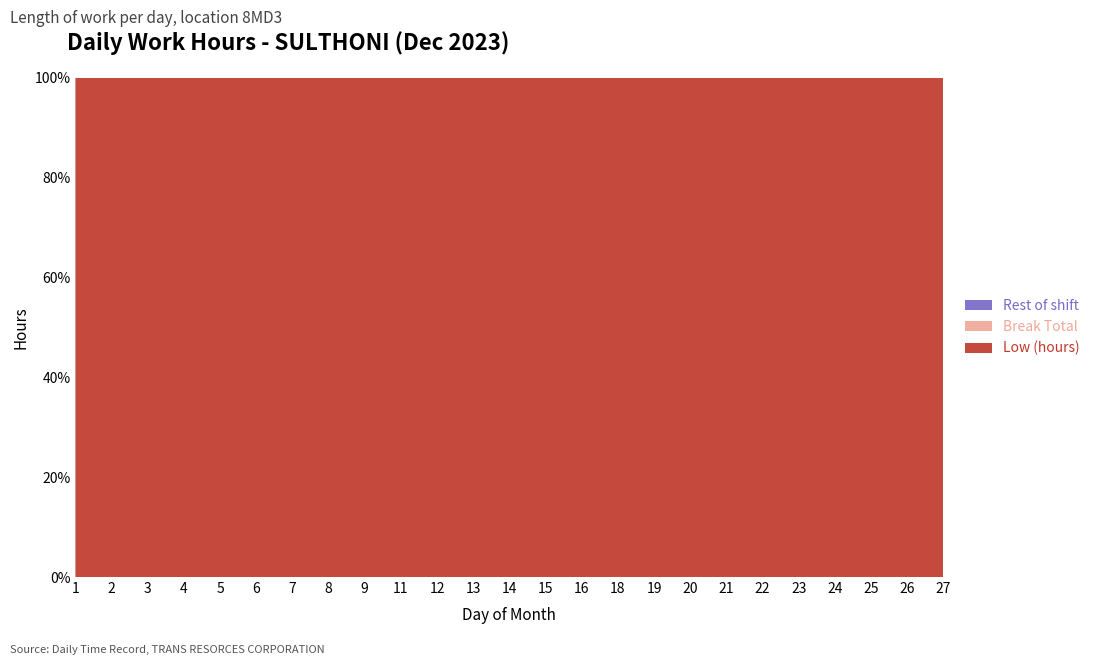

Reading left to right, list all the values displayed in this chart.

Low (hours): 1=14.7	2=11.2	3=9.0	4=14.2	5=14.3	6=14.7	7=14.4	8=14.4	9=11.2	11=14.3	12=14.8	13=14.4	14=14.4	15=14.4	16=11.4	18=14.4	19=14.7	20=14.5	21=14.4	22=14.5	23=11.4	24=9.4	25=8.5	26=14.6	27=14.5
Break Total: 1=0.0	2=0.0	3=0.0	4=0.0	5=0.0	6=0.0	7=0.0	8=0.0	9=0.0	11=0.0	12=0.0	13=0.0	14=0.0	15=0.0	16=0.0	18=0.0	19=0.0	20=0.0	21=0.0	22=0.0	23=0.0	24=0.0	25=0.0	26=0.0	27=0.0